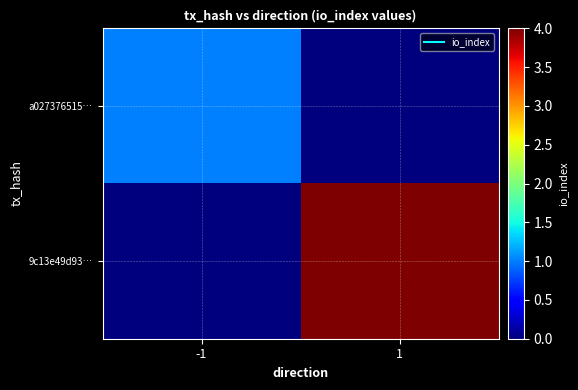

Which series has the widest spread of values?

9c13e49d93…